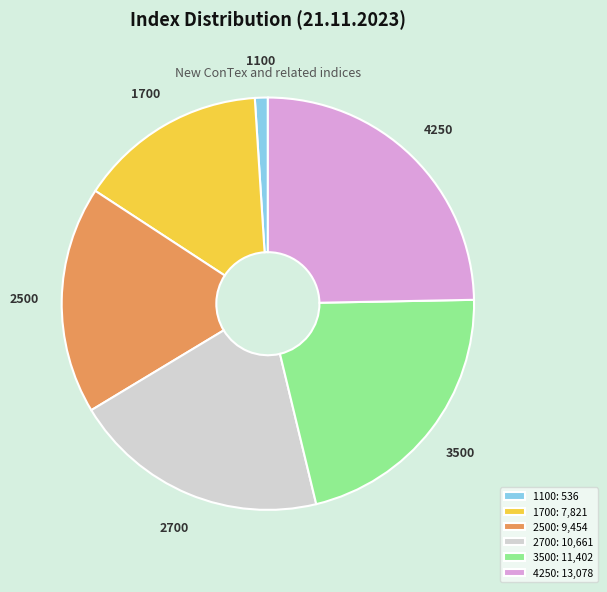

Which slice is the largest?

4250